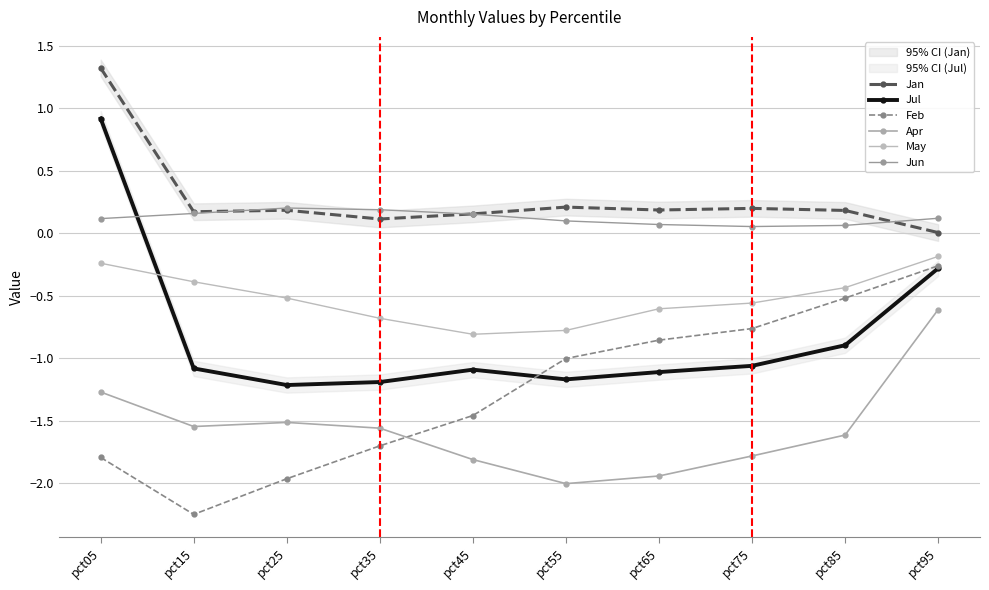

List the labels in order of Jul value, largest first.

pct05, pct95, pct85, pct75, pct15, pct45, pct65, pct55, pct35, pct25